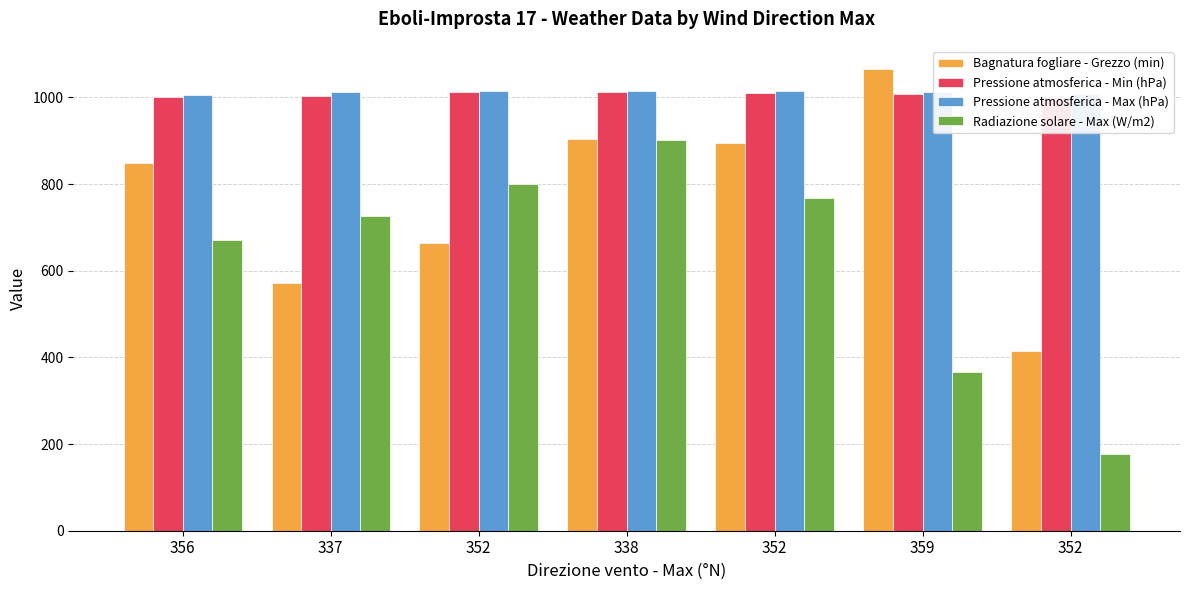

Reading left to right, what are all the values shown in this chart?

Bagnatura fogliare - Grezzo (min): 848.7	572.0	665.0	903.3	895.8	1065.6	414.3
Pressione atmosferica - Min (hPa): 1001.7	1004.1	1012.9	1012.4	1010.7	1007.8	1001.5
Pressione atmosferica - Max (hPa): 1004.9	1012.9	1014.9	1014.1	1014.2	1011.5	1007.8
Radiazione solare - Max (W/m2): 670.7	726.7	799.3	901.7	767.0	366.8	178.0